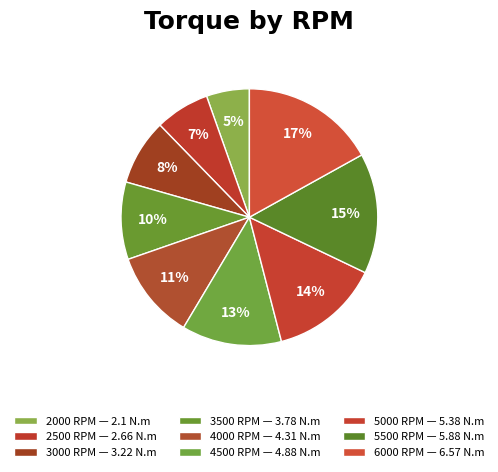

Which slice is the smallest?

2000